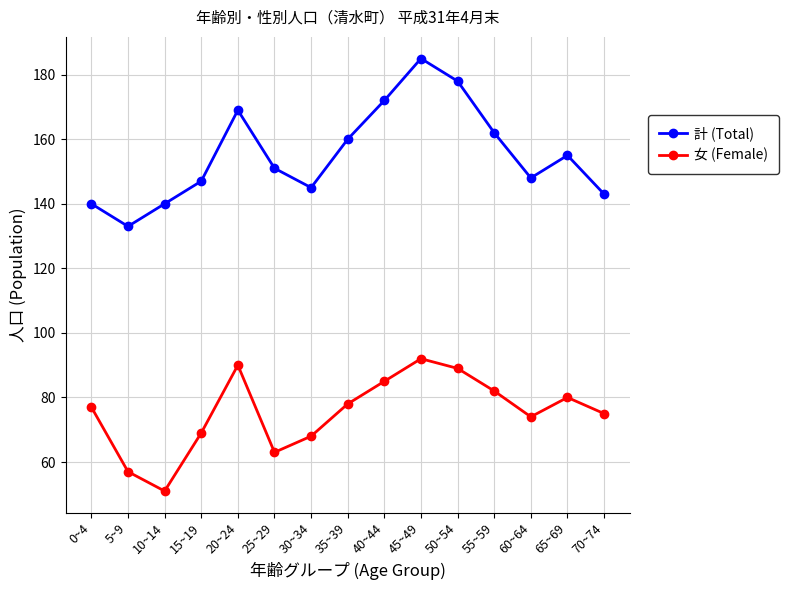

Reading left to right, transcribe all the data shown in this chart.

計 (Total): 140	133	140	147	169	151	145	160	172	185	178	162	148	155	143
女 (Female): 77	57	51	69	90	63	68	78	85	92	89	82	74	80	75